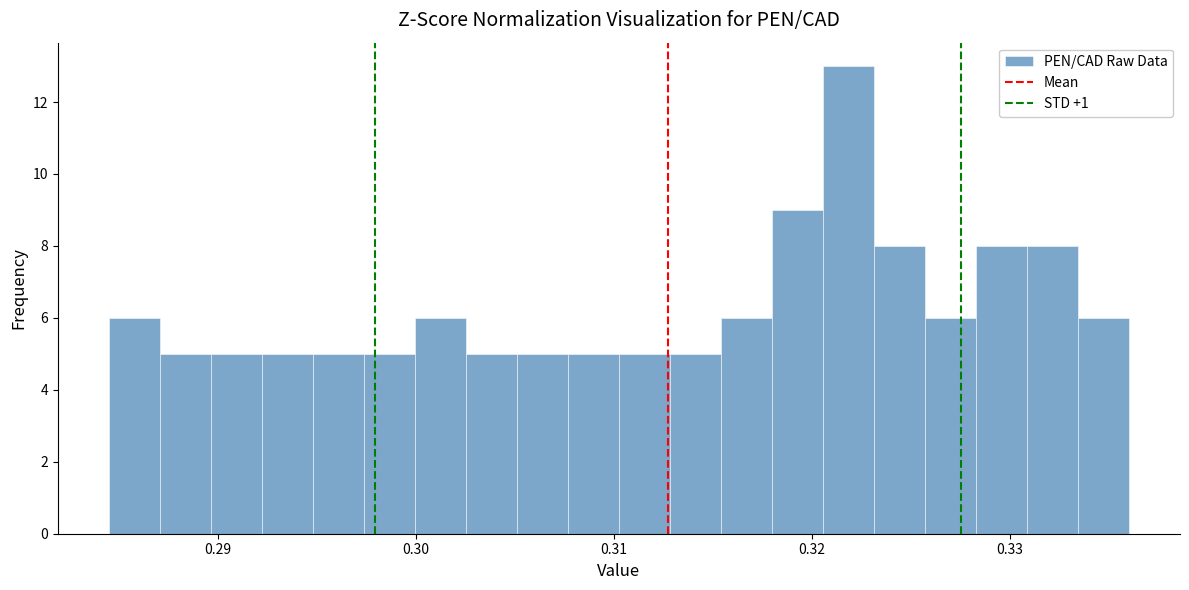

Read against the x-axis, roughly where is the centre of the tallest bar?

0.322